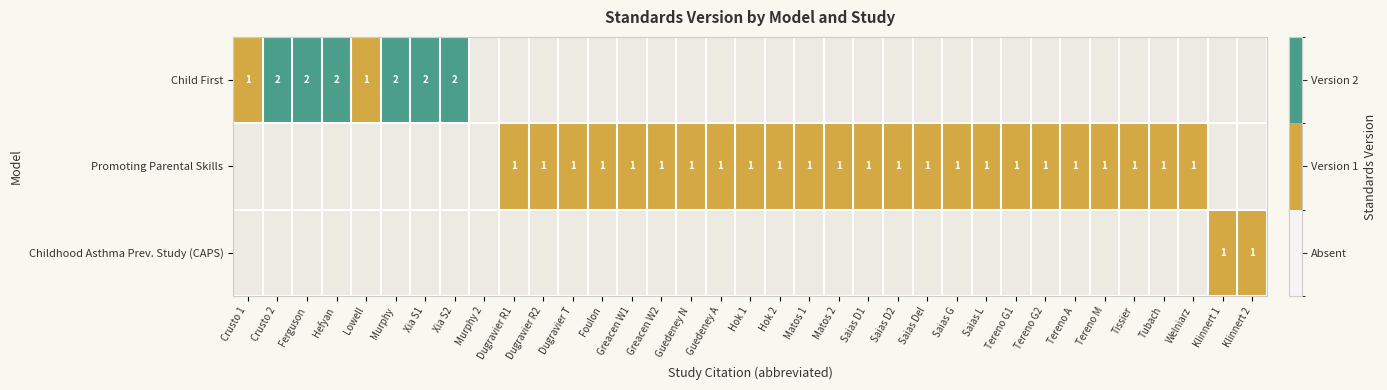

What is the greatest value displayed?

2